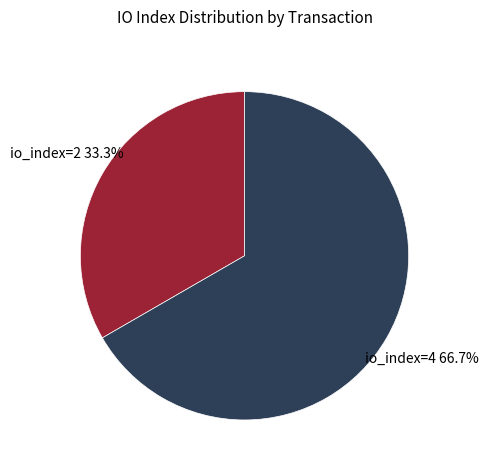

Combined, do io_index=4 and io_index=2 account for over 50%?

Yes